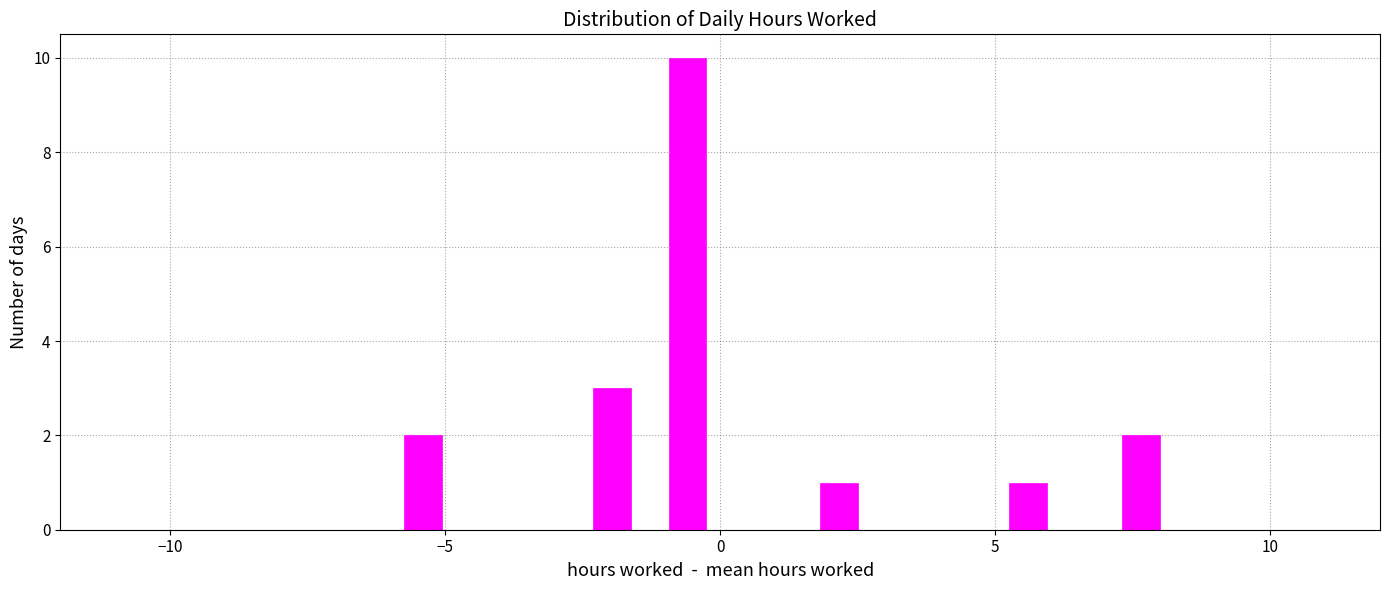

Around what value on the x-axis is the tallest bar? Give the approximate position of its centre, as read against the axis.

-0.5